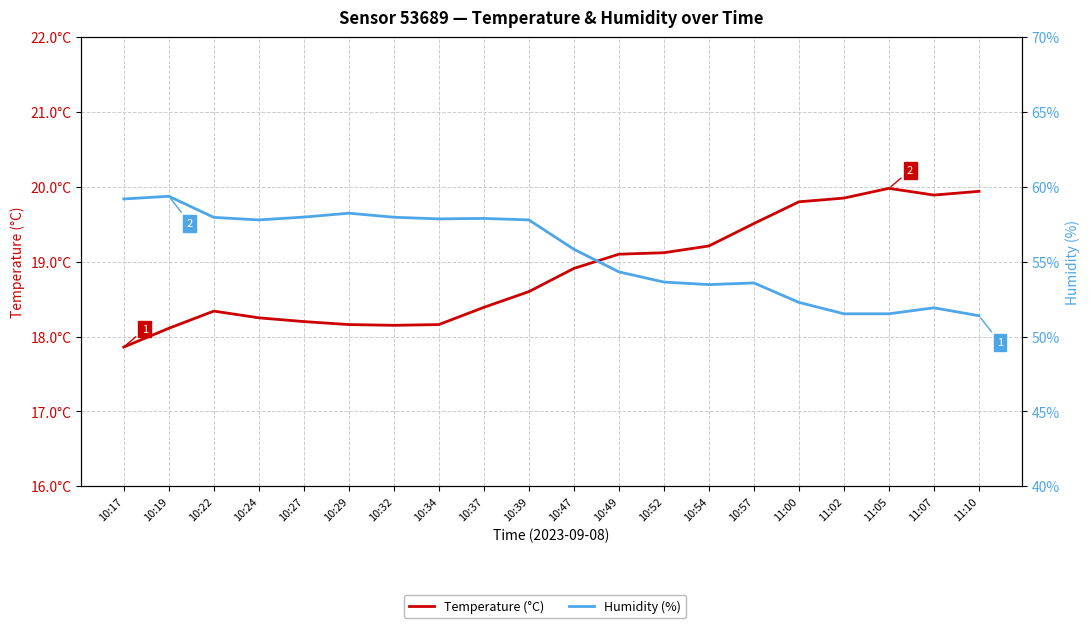

True or false: Humidity (%) and Temperature (°C) intersect in this chart.

False